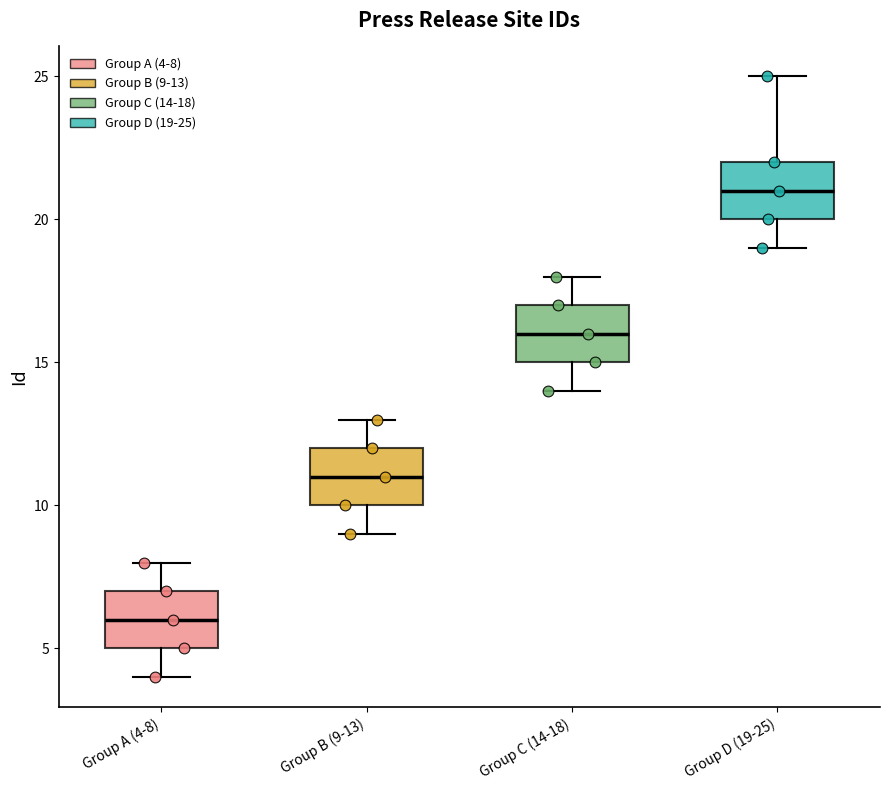

Where is the lower edge of the box for Group D (19-25) on the y-axis? The values are not printed on the chart, so give them approximately, as read against the axis.

20